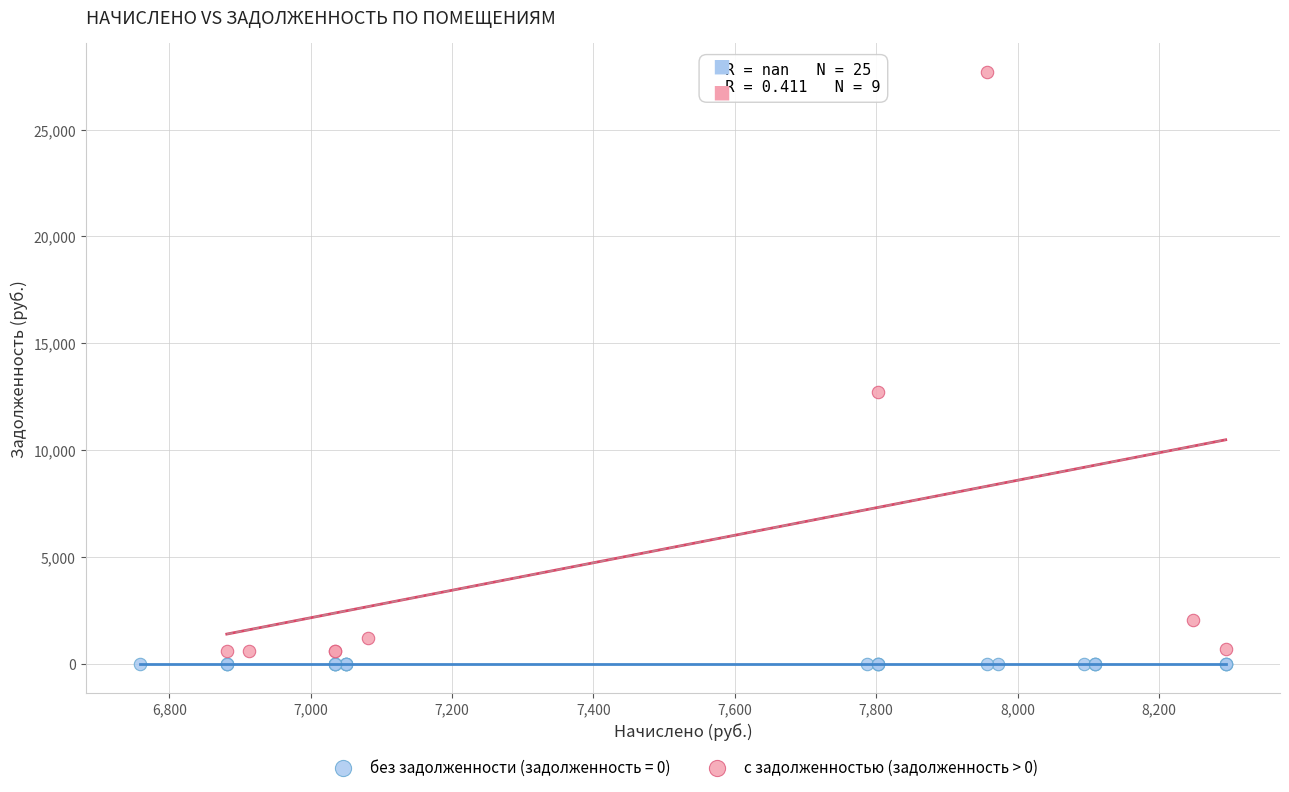

Which series contains the highest Y value?

с задолженностью (задолженность > 0)